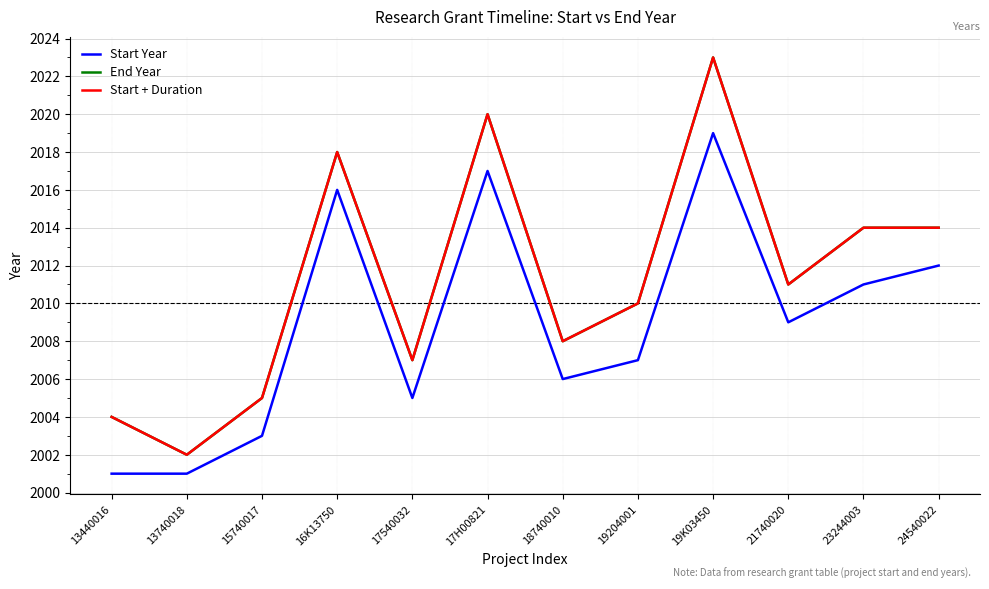

What is the sum of the End Year values at 19204001 and 18740010?

4018